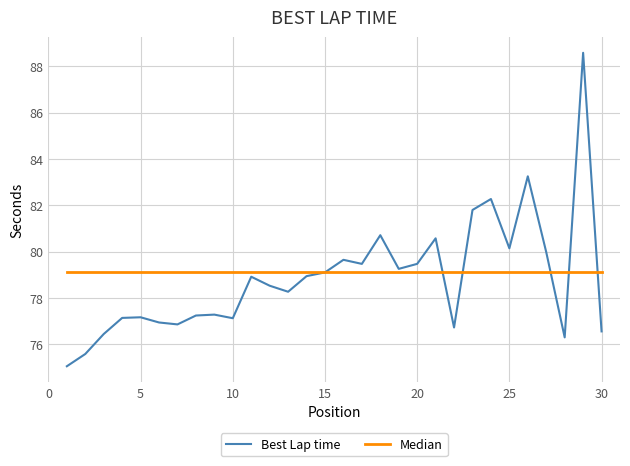

What is the greatest value displayed?

88.6